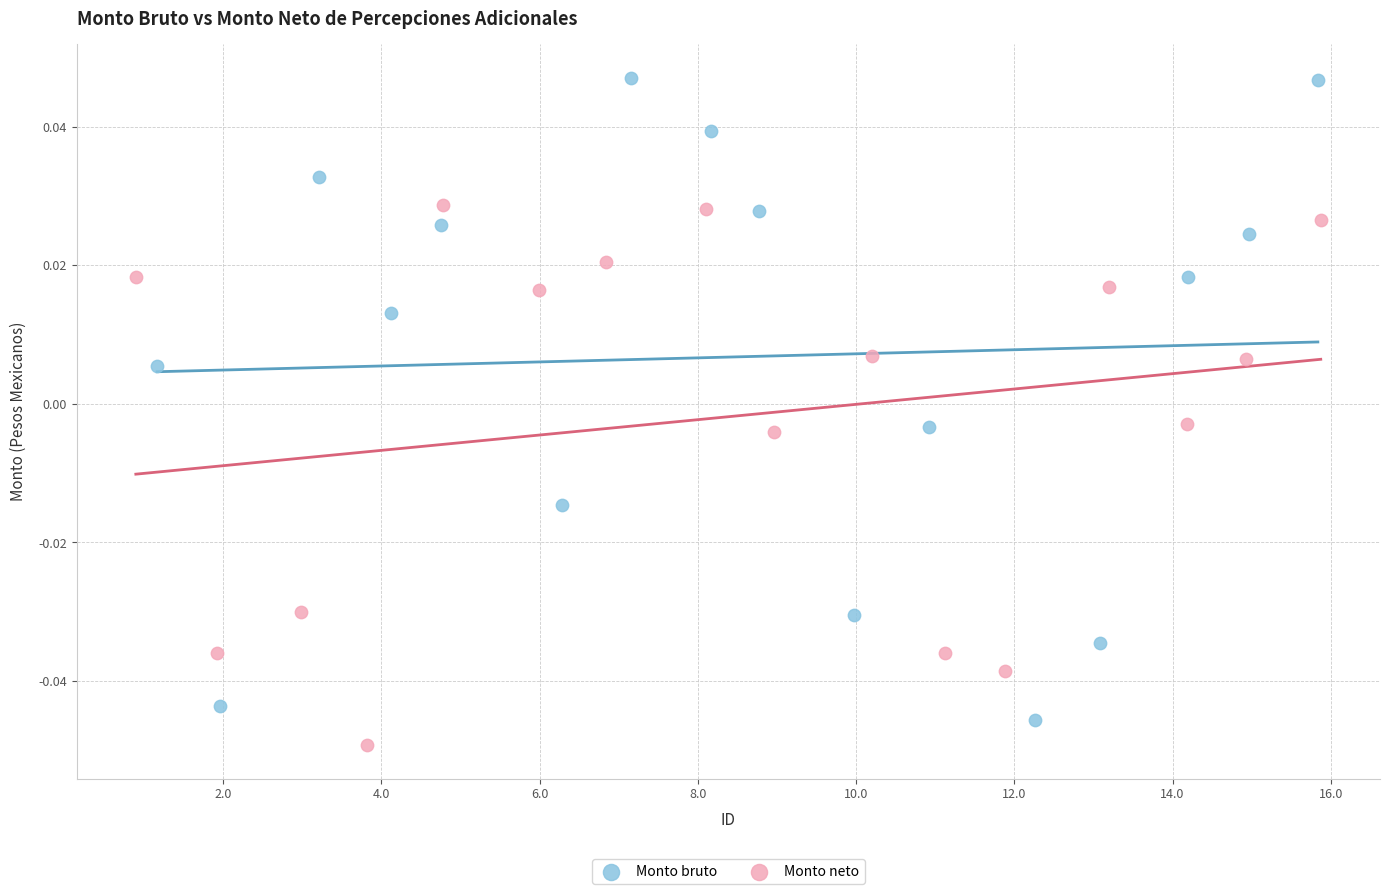

Which series contains the highest Y value?

Monto bruto